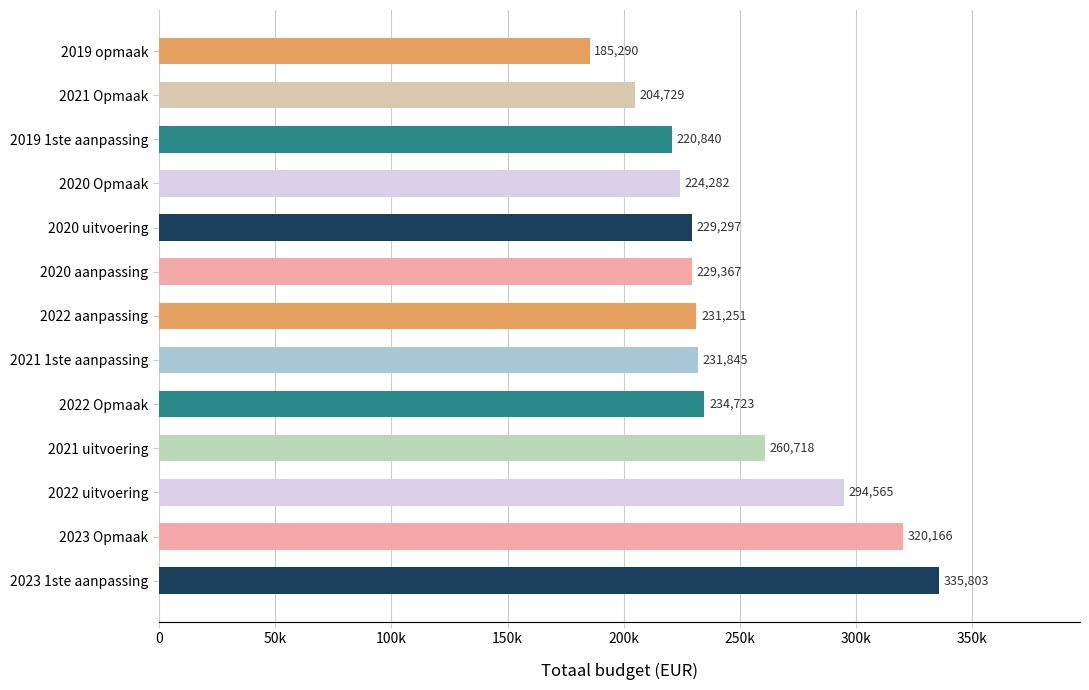

Are the bars horizontal?

Yes